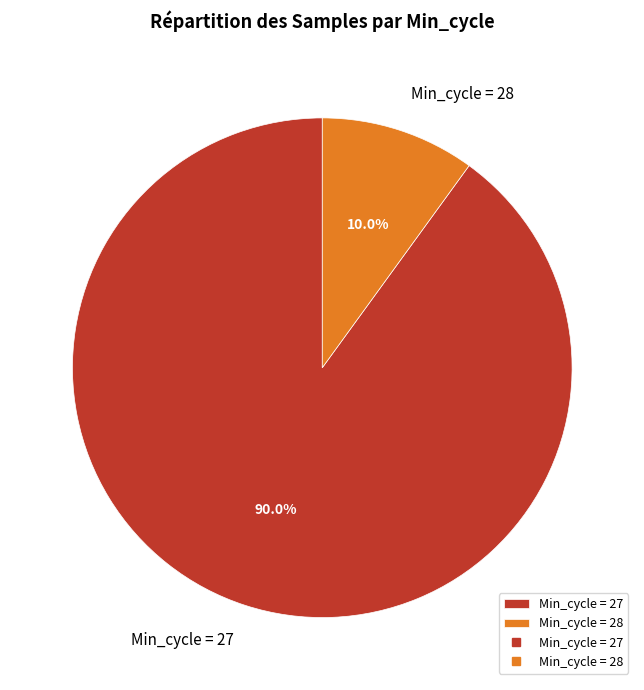

Does any single category account for the majority?

Yes